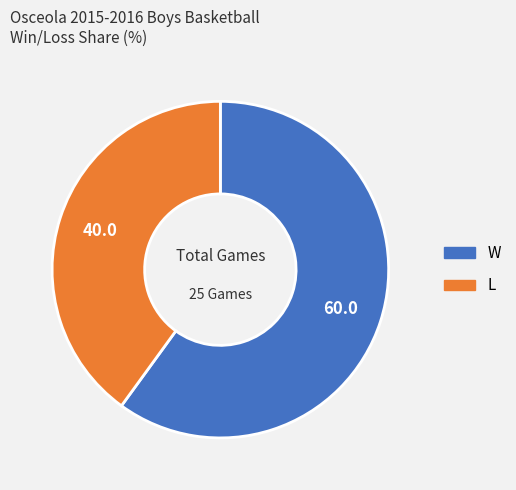

Between W and L, which is larger?

W